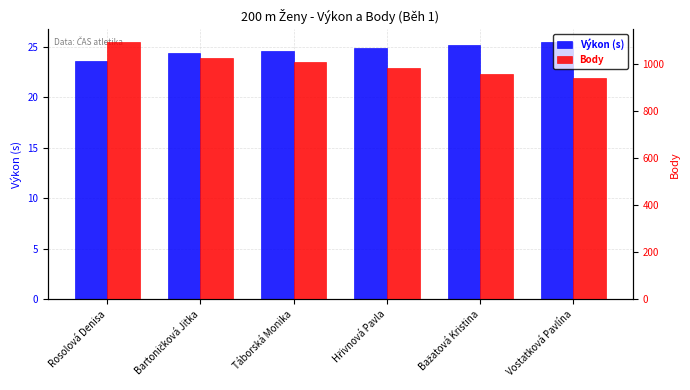

At how many categories does at least one series exceed 255?

6